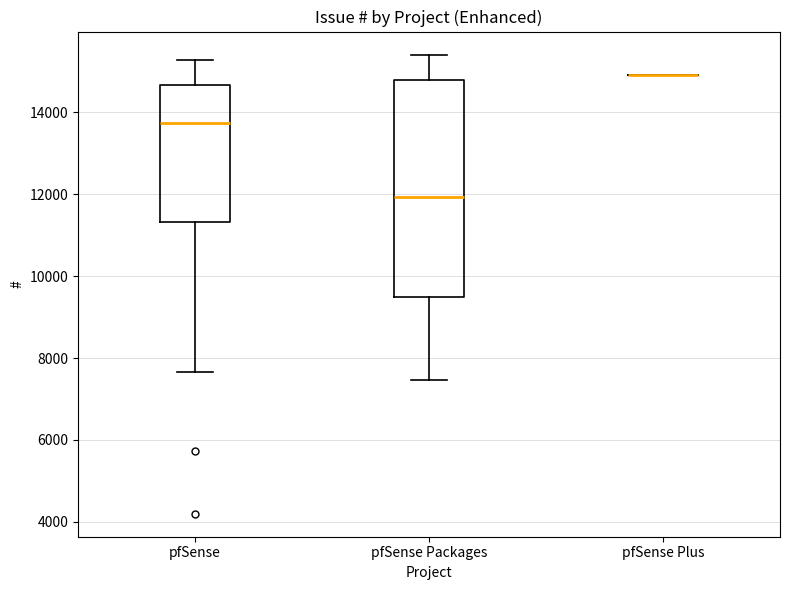

Reading left to right, transcribe this box plot: for each box, give where its median line is, the range the box spans, and where its two whiskers end, as read against the y-axis. The values are not printed on the chart, so give them approximately, as read against the axis.

pfSense: median 13800, box 11400 to 14600, whiskers 7600 to 15200
pfSense Packages: median 12000, box 9400 to 14800, whiskers 7400 to 15400
pfSense Plus: box collapsed to a line at 15000, whiskers 15000 to 15000